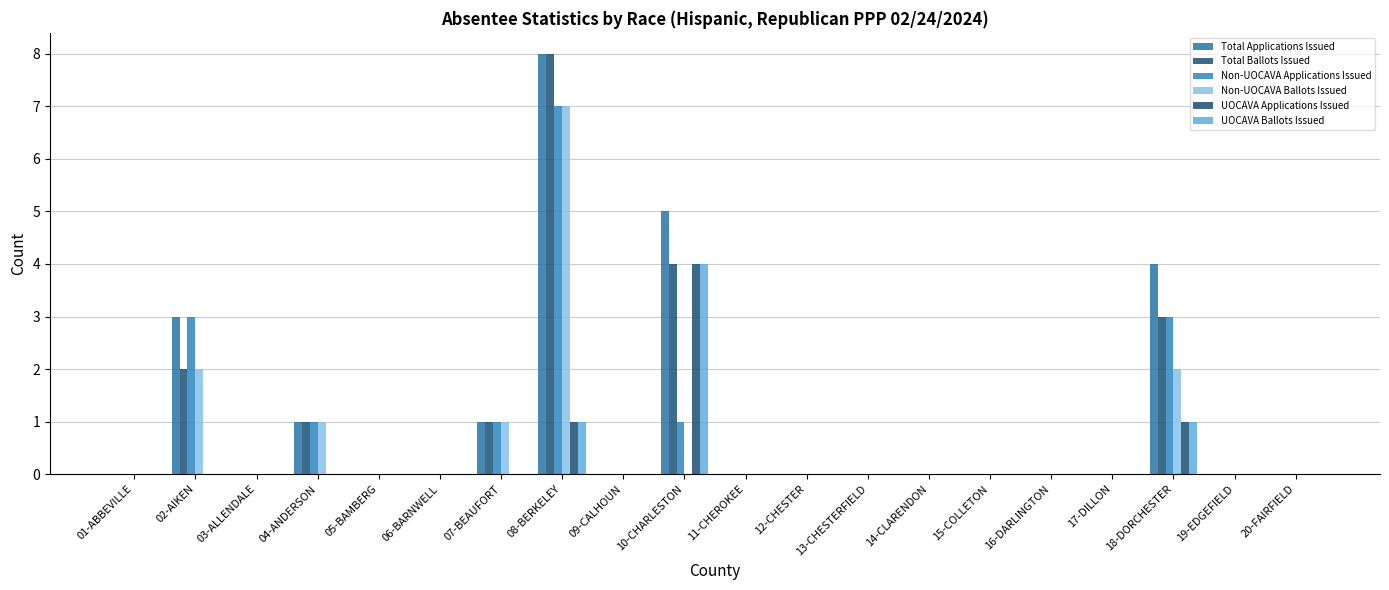

The value of Total Applications Issued at 09-CALHOUN is -5. True or false?

False